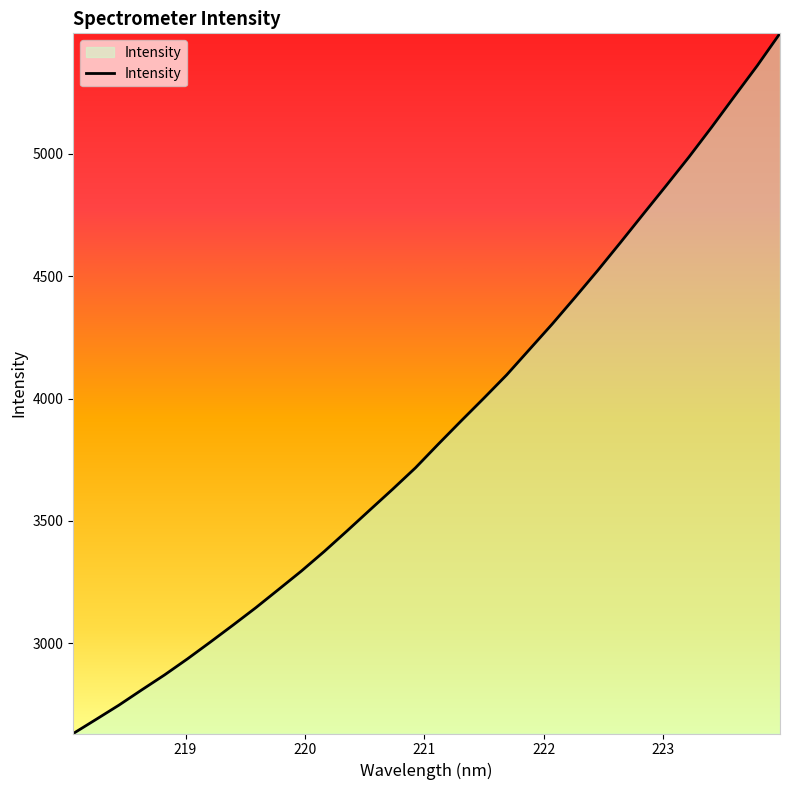

What is the difference between the maximum and minimum values?

2859.1